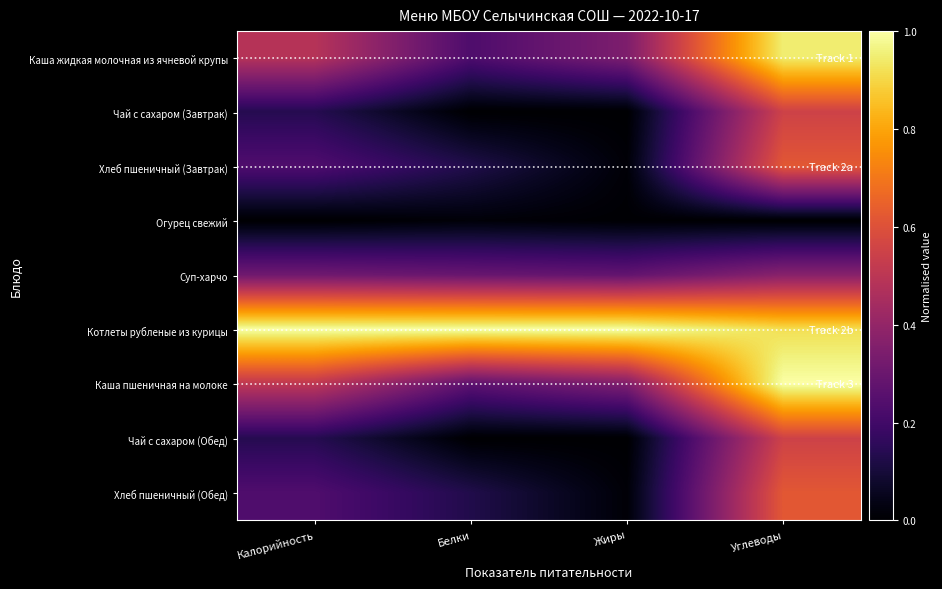

What is the total value across all series at Жиры?

2.0